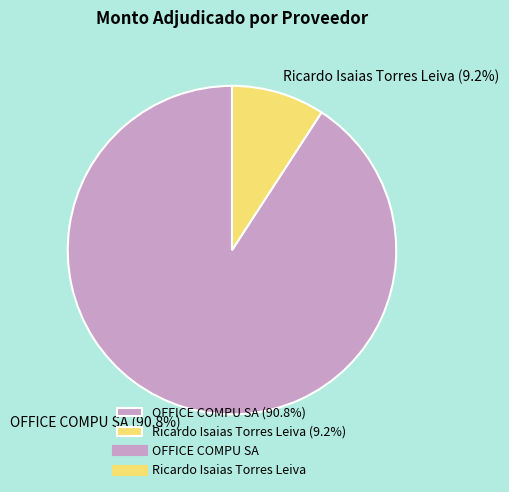

Do Ricardo Isaias Torres Leiva and OFFICE COMPU SA together represent more than half of the pie?

Yes